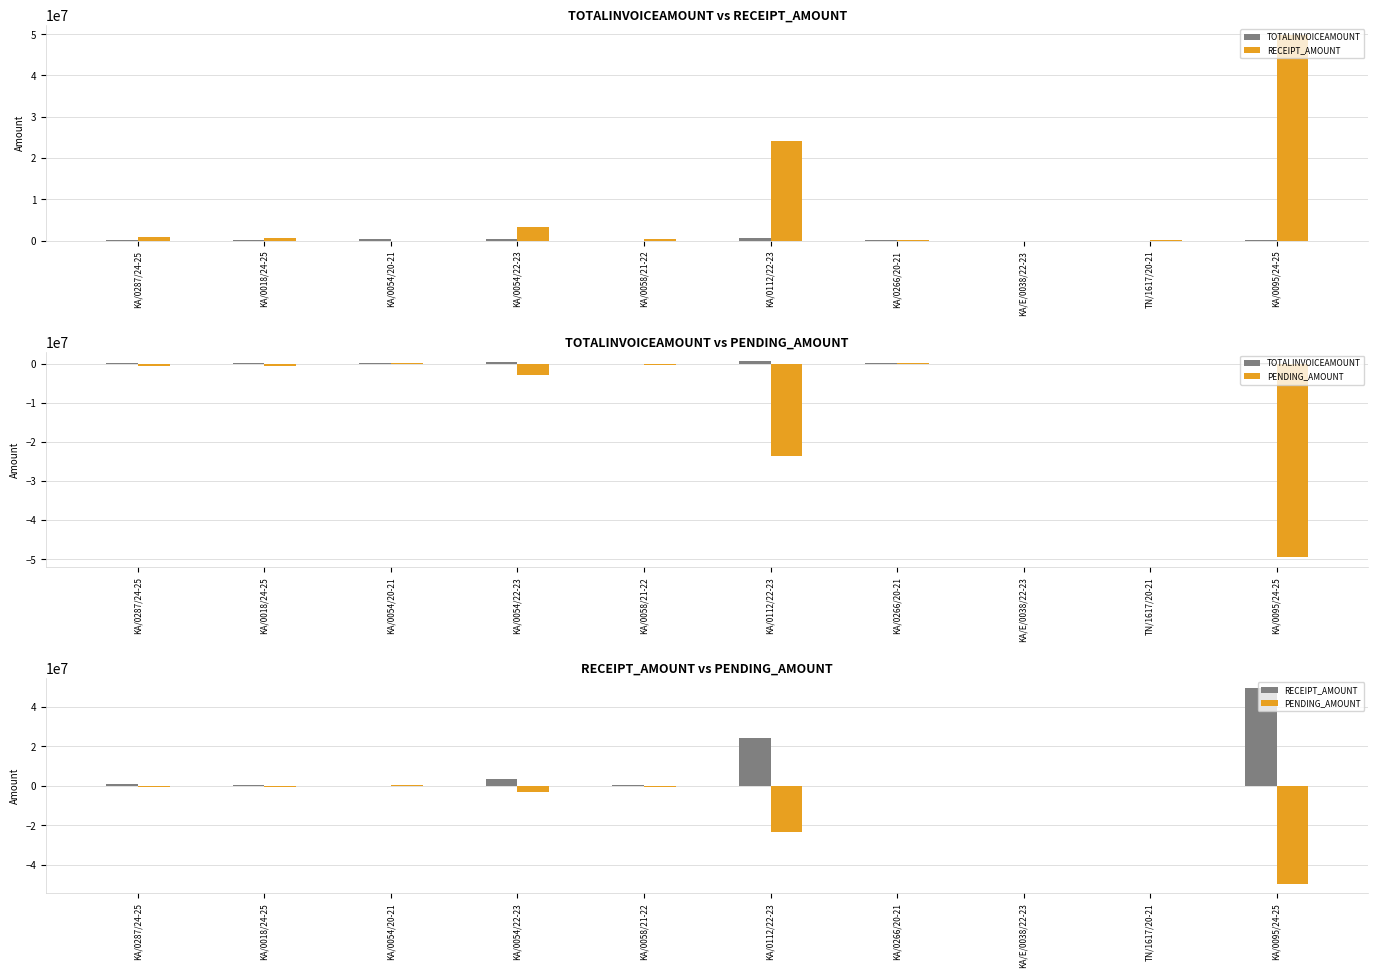

What are all the series names shown in the legend?

TOTALINVOICEAMOUNT, RECEIPT_AMOUNT, PENDING_AMOUNT